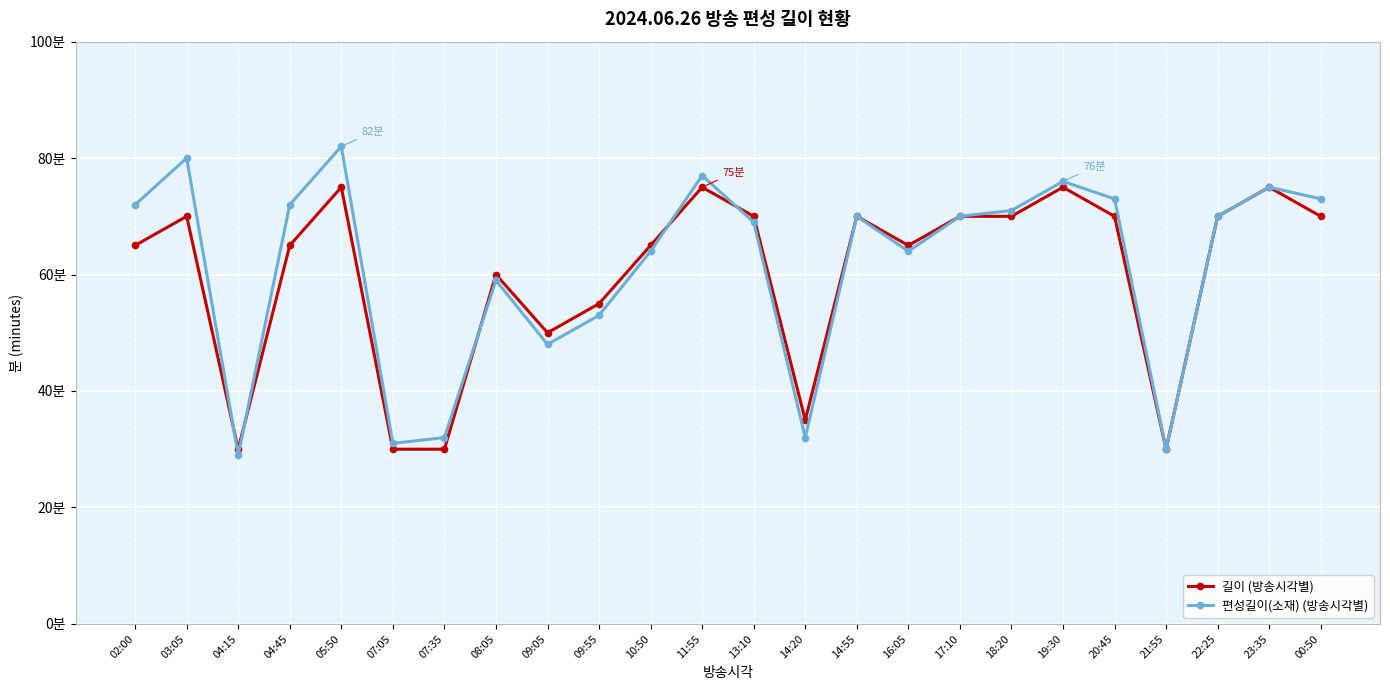

Reading right to left, list all the values displayed in this chart.

길이 (방송시각별): 00:50=70	23:35=75	22:25=70	21:55=30	20:45=70	19:30=75	18:20=70	17:10=70	16:05=65	14:55=70	14:20=35	13:10=70	11:55=75	10:50=65	09:55=55	09:05=50	08:05=60	07:35=30	07:05=30	05:50=75	04:45=65	04:15=30	03:05=70	02:00=65
편성길이(소재) (방송시각별): 00:50=73	23:35=75	22:25=70	21:55=30	20:45=73	19:30=76	18:20=71	17:10=70	16:05=64	14:55=70	14:20=32	13:10=69	11:55=77	10:50=64	09:55=53	09:05=48	08:05=59	07:35=32	07:05=31	05:50=82	04:45=72	04:15=29	03:05=80	02:00=72